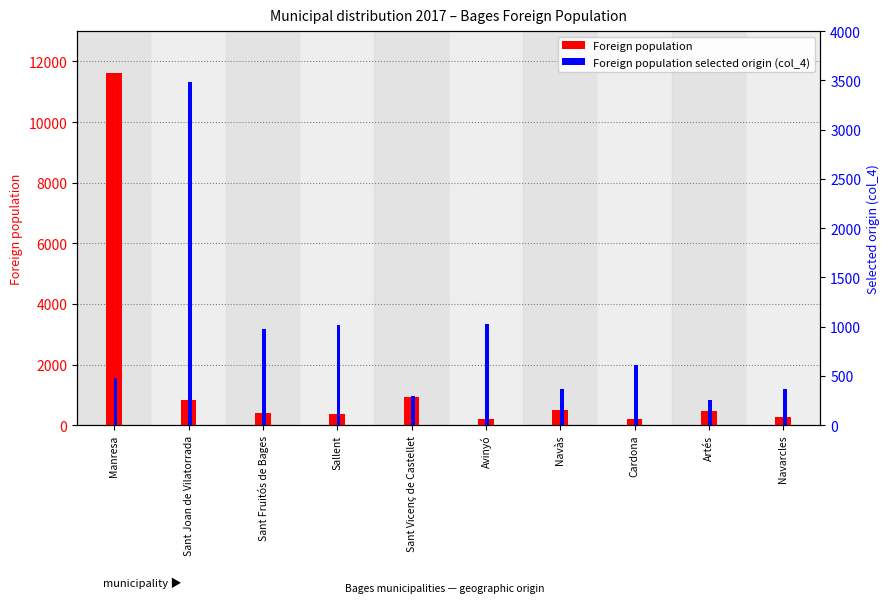

What is the maximum value shown in the chart?

11604